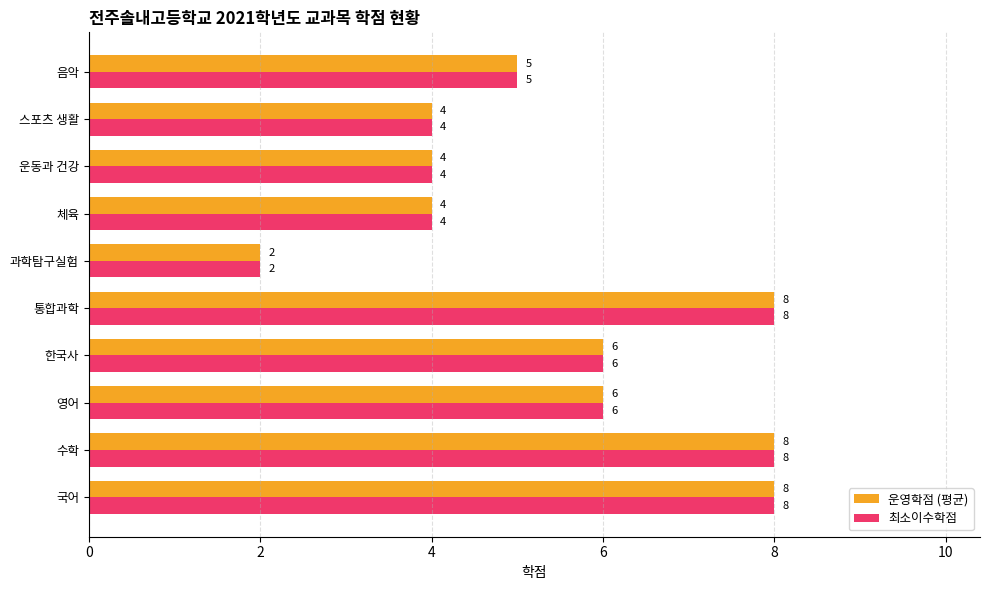

What is the sum of all 최소이수학점 values?

55